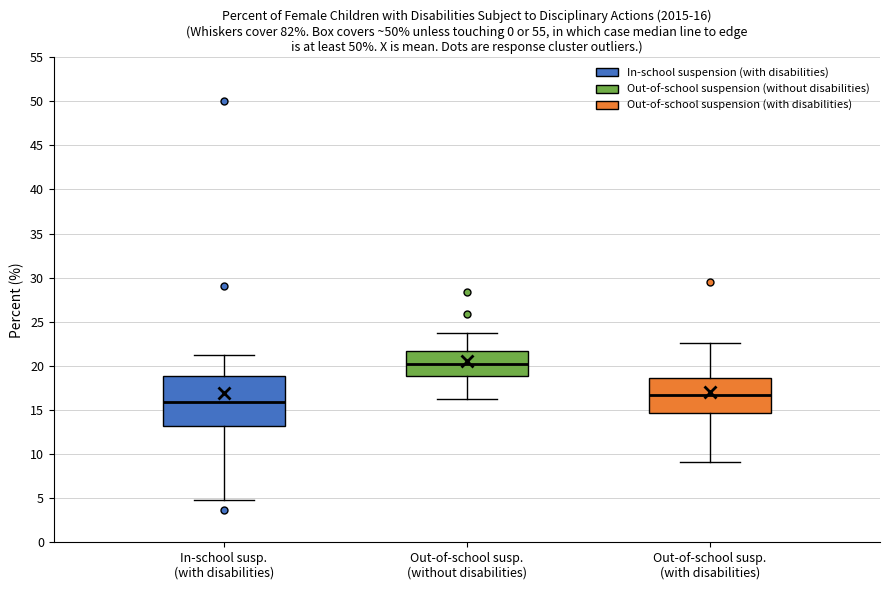

Which box's median line is the lowest?

In-school susp. (with disabilities)